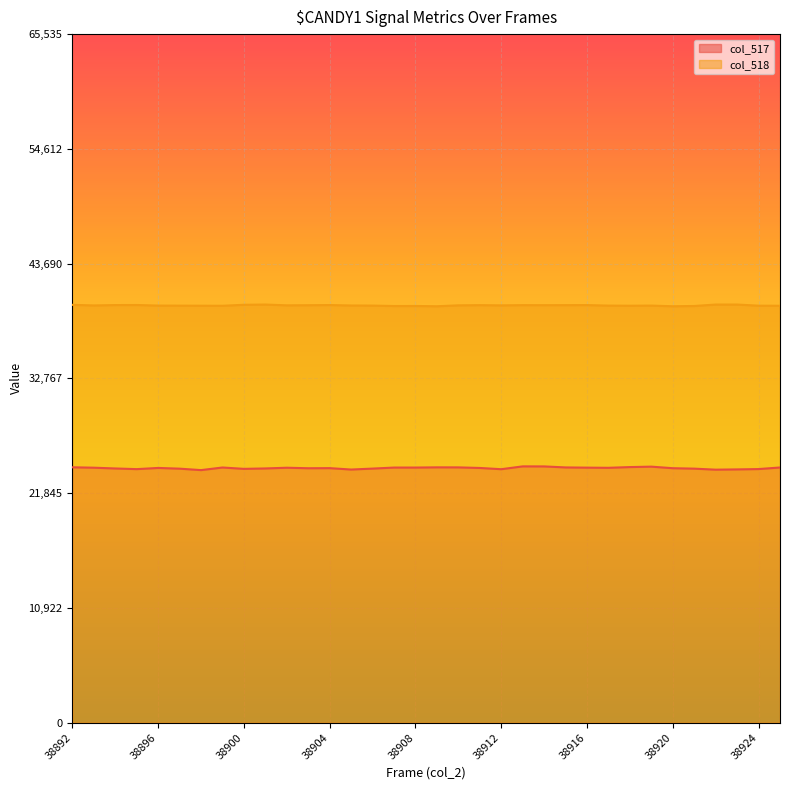

What is the total value across all series at 38896?

63949